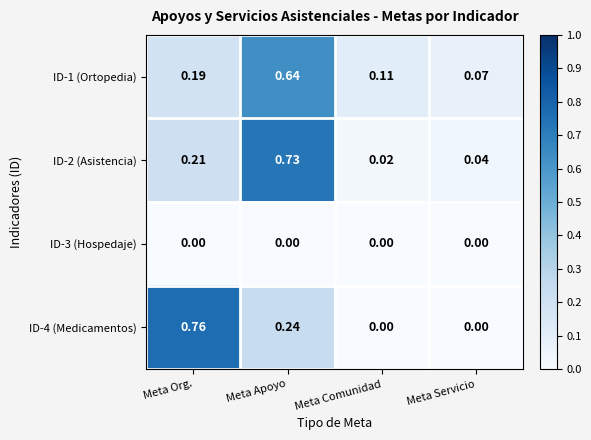

Rank the series by their maximum value, from highest to lowest.

ID-4 (Medicamentos), ID-2 (Asistencia), ID-1 (Ortopedia), ID-3 (Hospedaje)